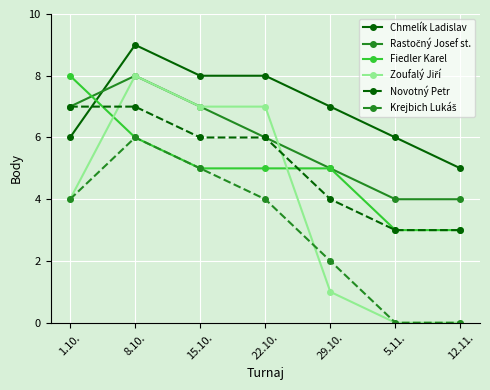

What is the difference between the highest and lowest values at 12.11.?

5